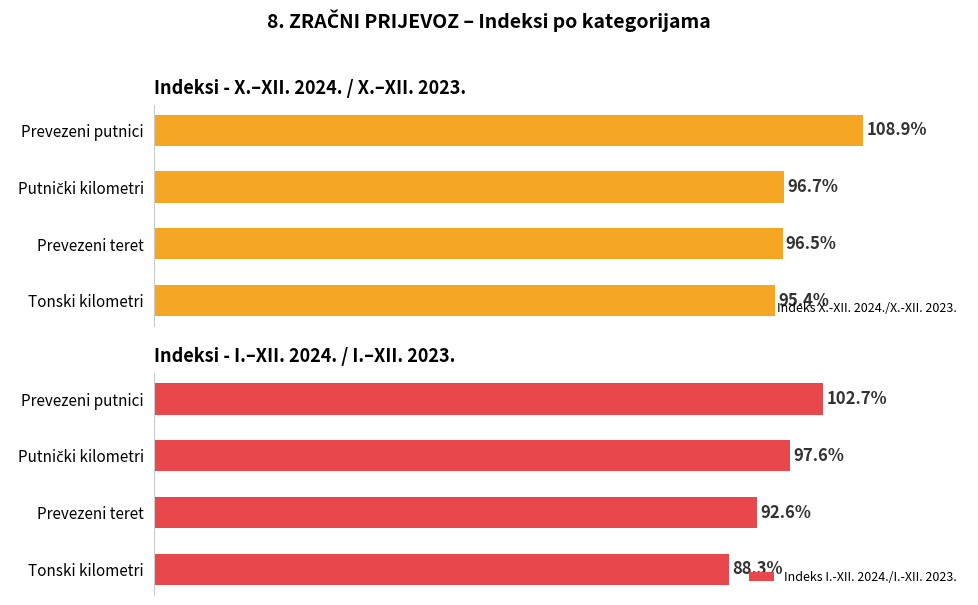

How many series are shown in this chart?

2